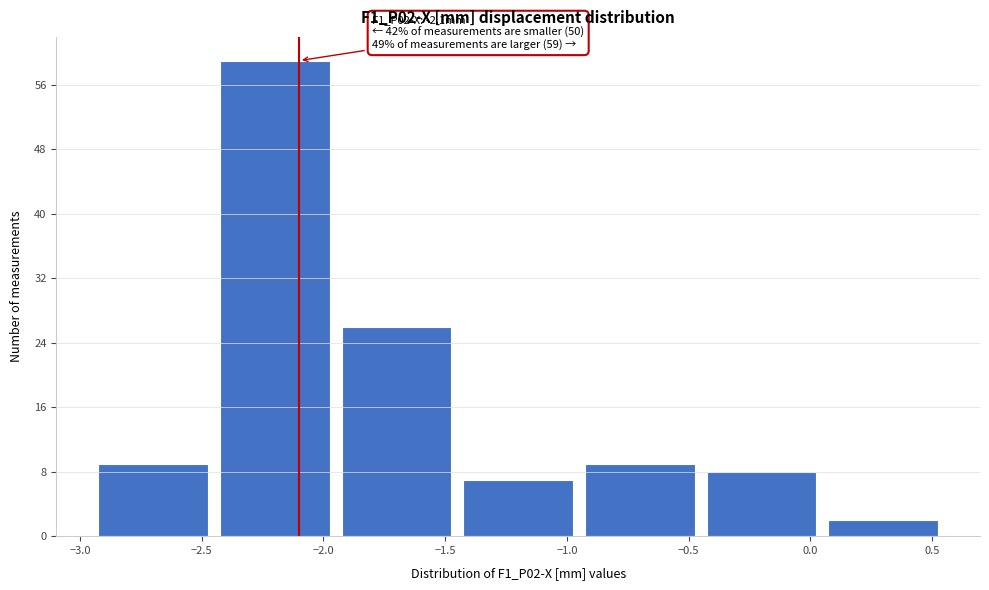

Which range on the x-axis has the tallest bar?

-2.45 to -1.95